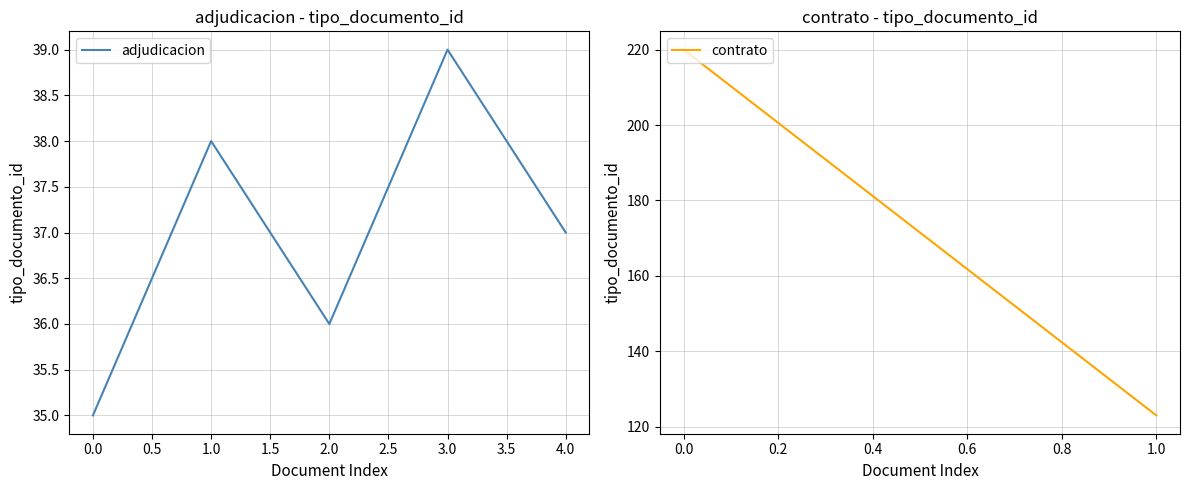

True or false: the data shows 37 at 4.0.

True